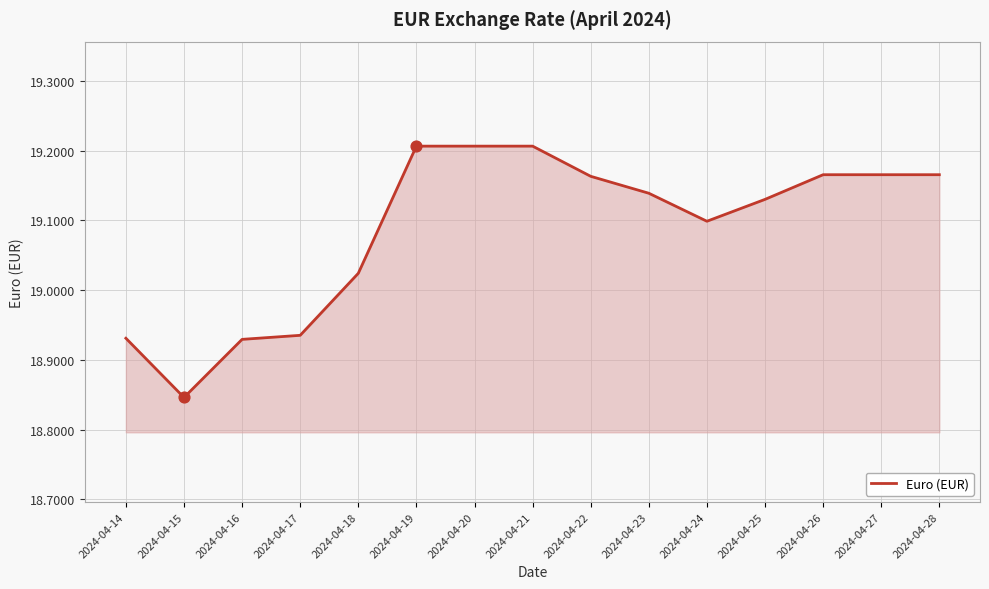

Approximately how many times larger is the value at 2024-04-16 compared to 2024-04-28?

1.0